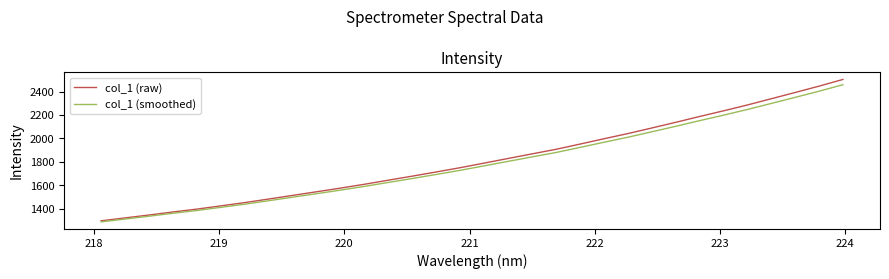

Which series has the widest spread of values?

col_1 (raw)